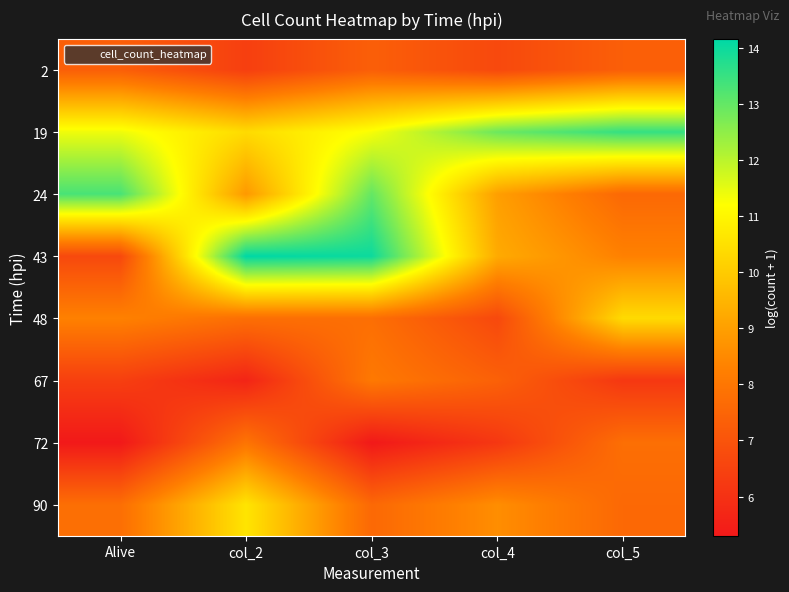

What is the minimum value shown in the chart?

5.3